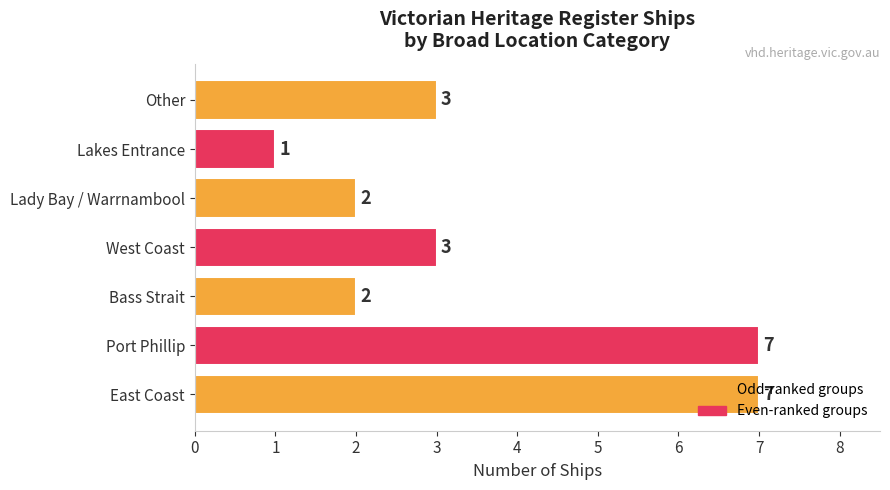

Between East Coast and West Coast, which is larger?

East Coast